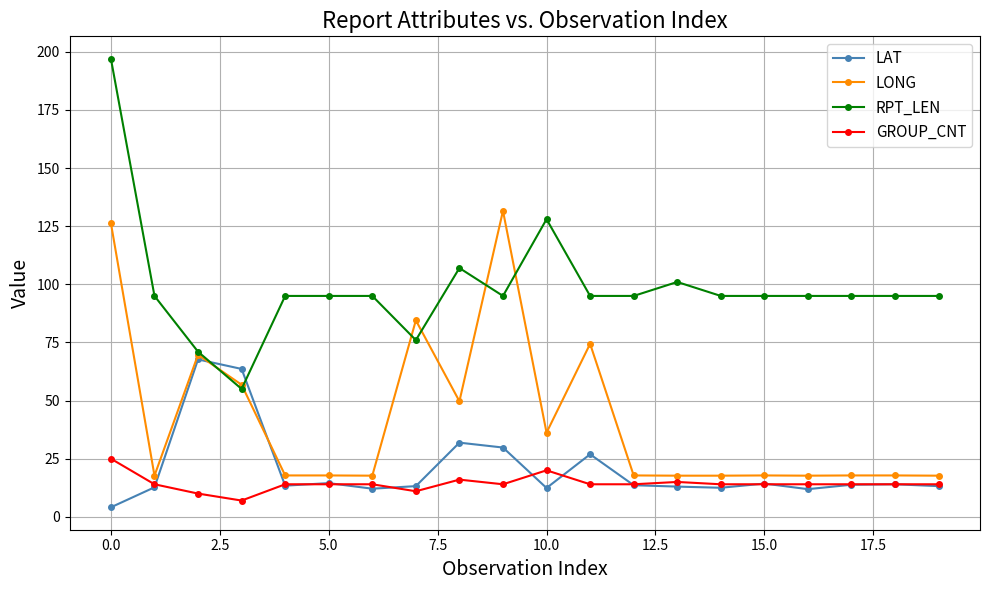

Which series has the widest spread of values?

RPT_LEN